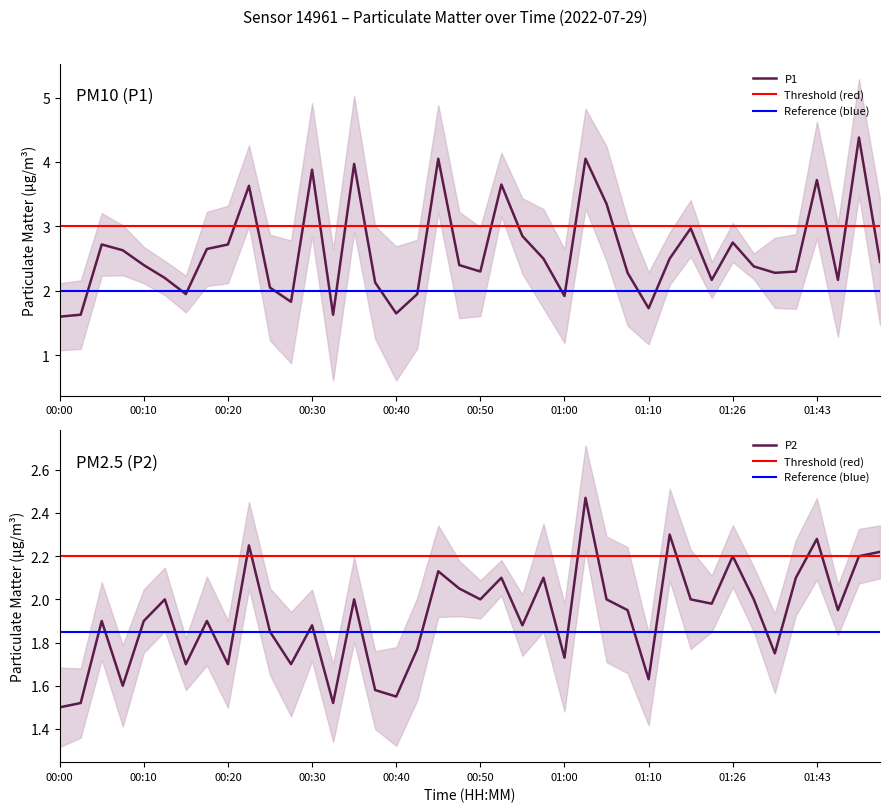

How many series are shown in this chart?

2